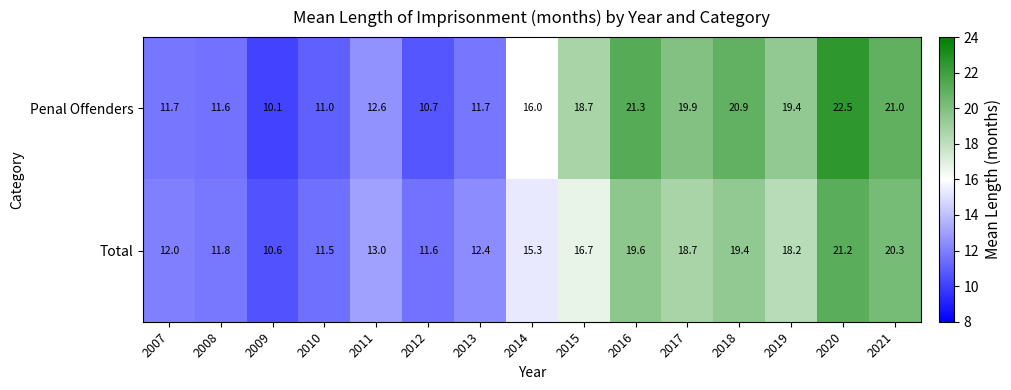

Which label corresponds to the largest value in the chart?

2020